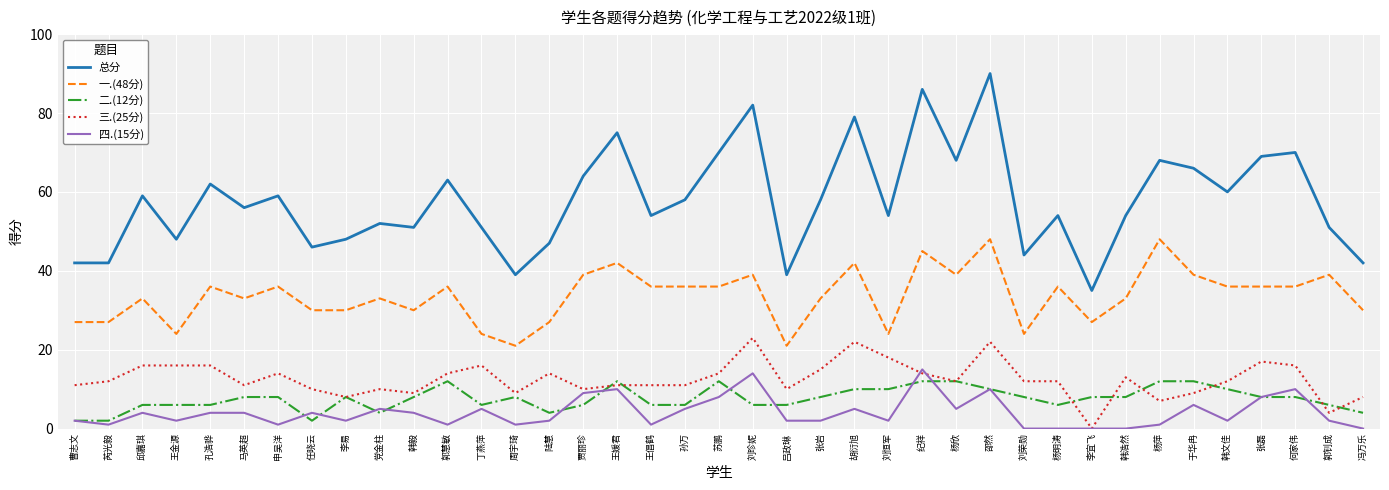

What is the spread (max minus min) of values at 张岩?

56